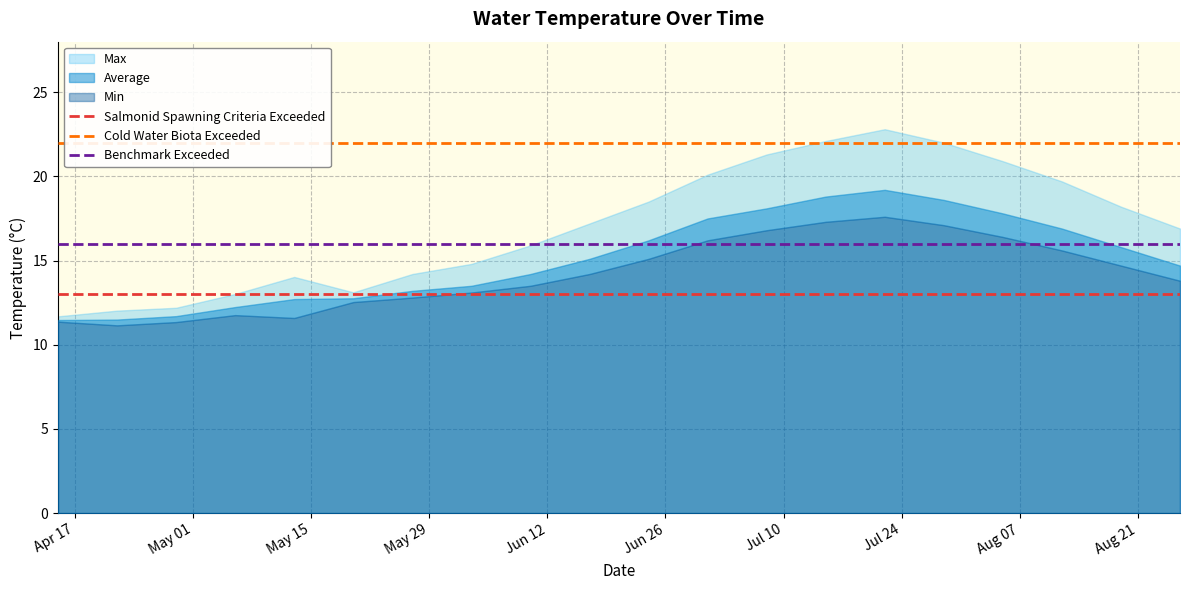

What is the value of the Salmonid Spawning Criteria Exceeded point at the 16th from the left?

13